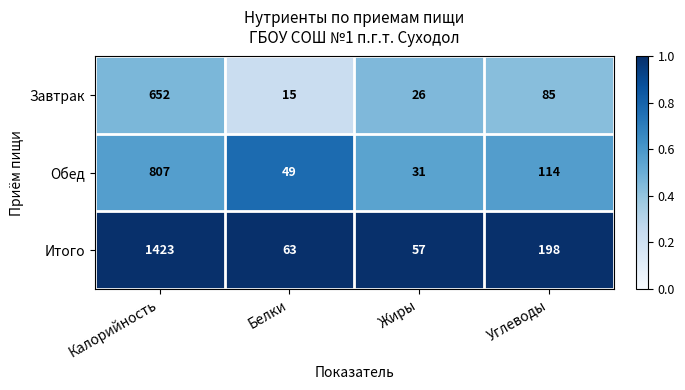

Reading left to right, extract all data points from this chart.

Завтрак: Калорийность=652	Белки=15	Жиры=26	Углеводы=85
Обед: Калорийность=807	Белки=49	Жиры=31	Углеводы=114
Итого: Калорийность=1423	Белки=63	Жиры=57	Углеводы=198